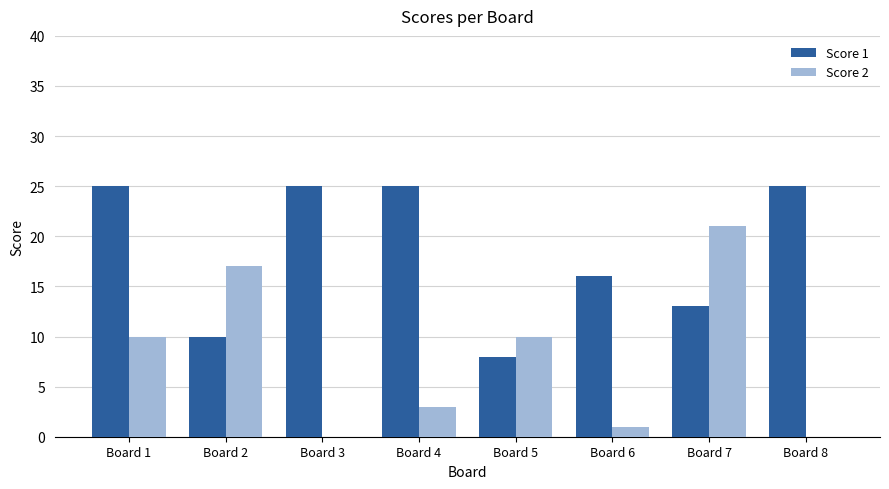

Which series has the widest spread of values?

Score 2